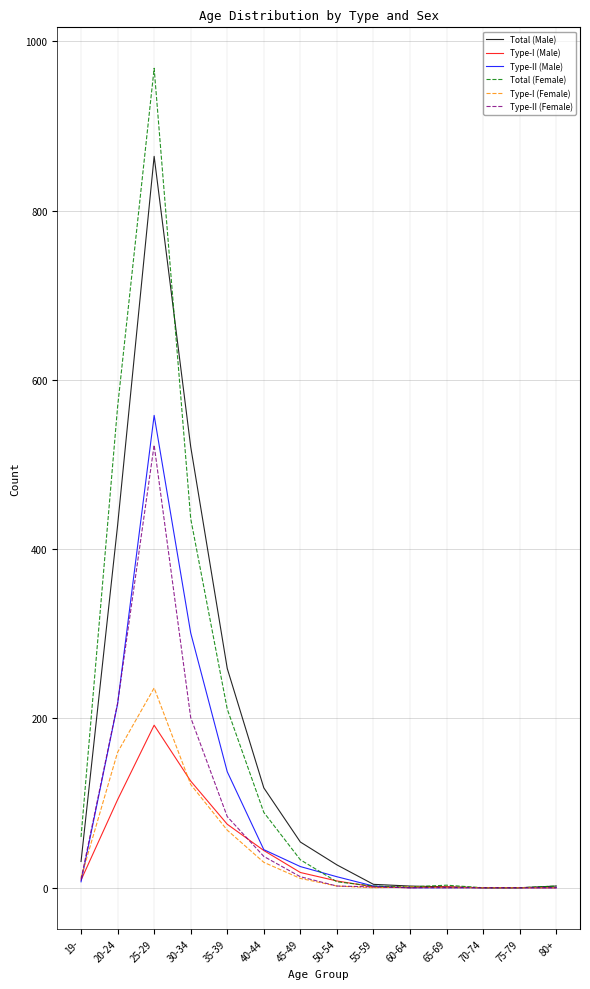

Is the value of Total (Female) at 25-29 greater than the value of Type-I (Male) at 80+?

Yes